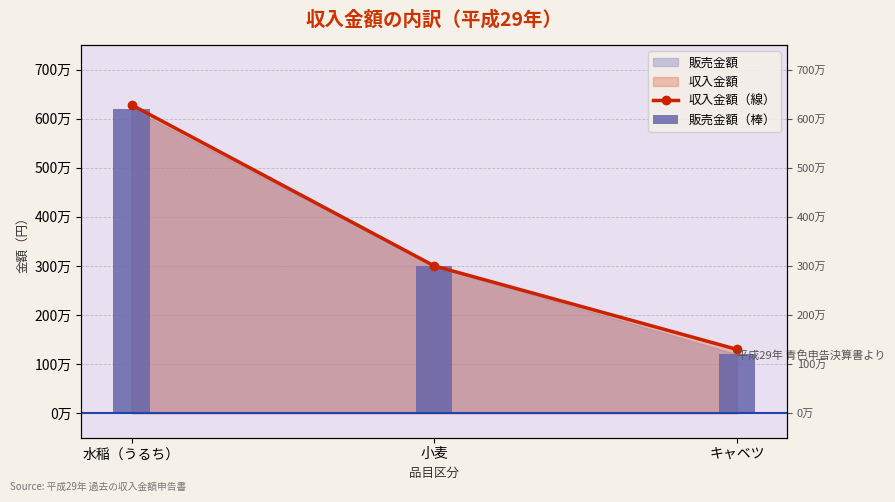

List the labels in order of value, smallest first.

キャベツ, 小麦, 水稲（うるち）